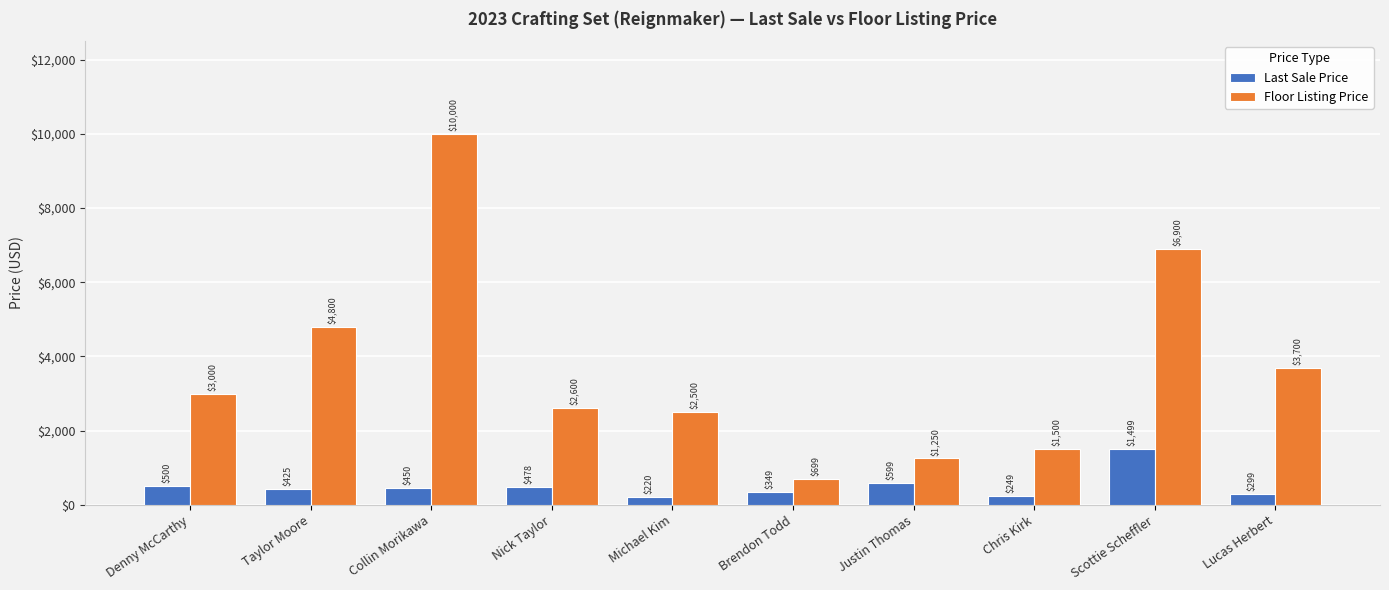

The Floor Listing Price series shows 7879.2 at Taylor Moore. True or false?

False